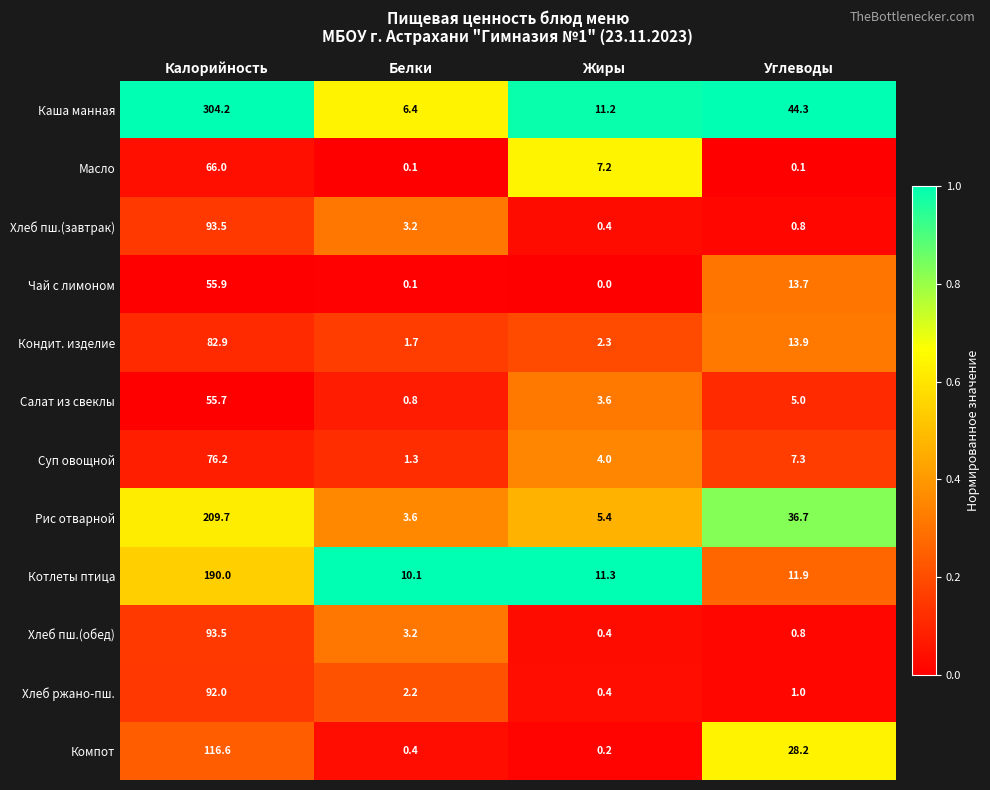

What is the difference between the highest and lowest values at Калорийность?

248.5